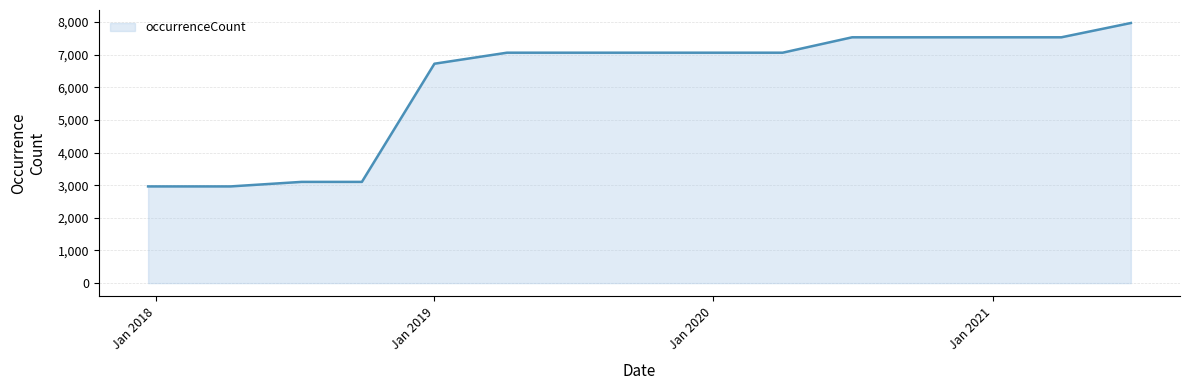

Does the chart display data point markers on the line(s)?

No